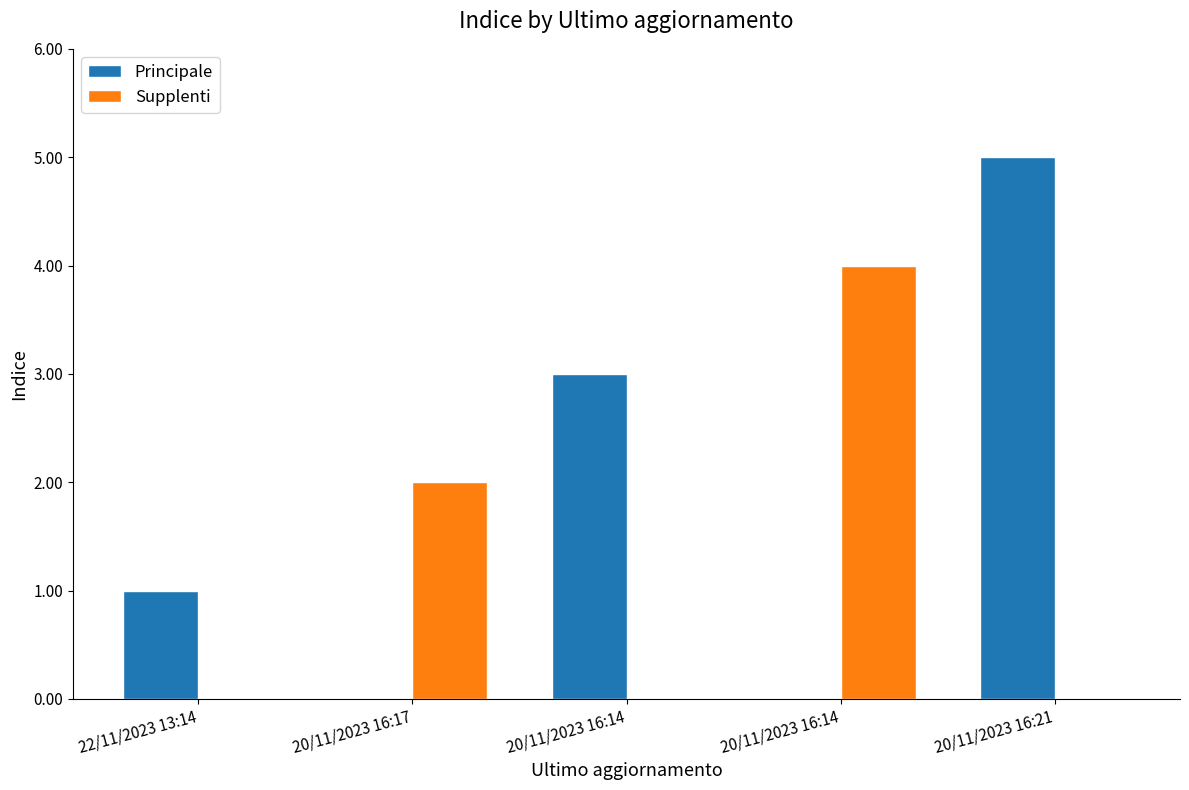

What are all the series names shown in the legend?

Principale, Supplenti